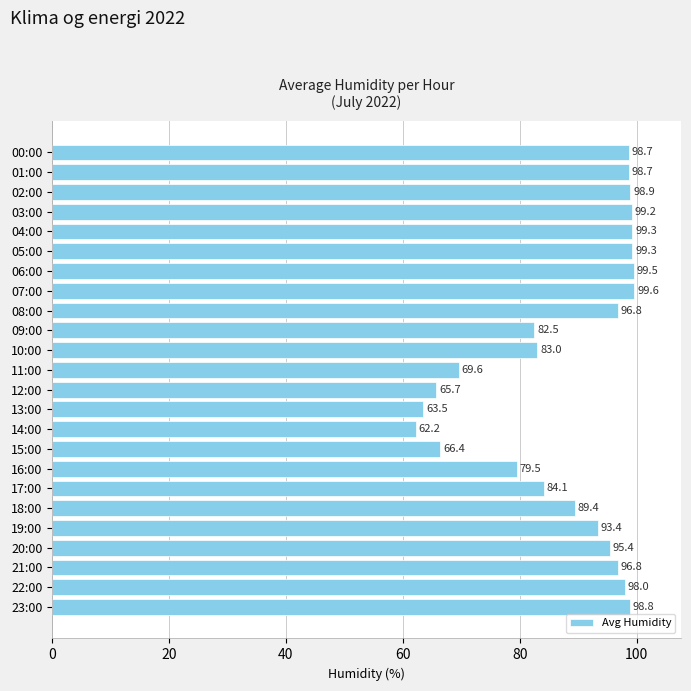

Reading top to bottom, extract all data points from this chart.

98.7	98.7	98.9	99.2	99.3	99.3	99.5	99.6	96.8	82.5	83.0	69.6	65.7	63.5	62.2	66.4	79.5	84.1	89.4	93.4	95.4	96.8	98.0	98.8